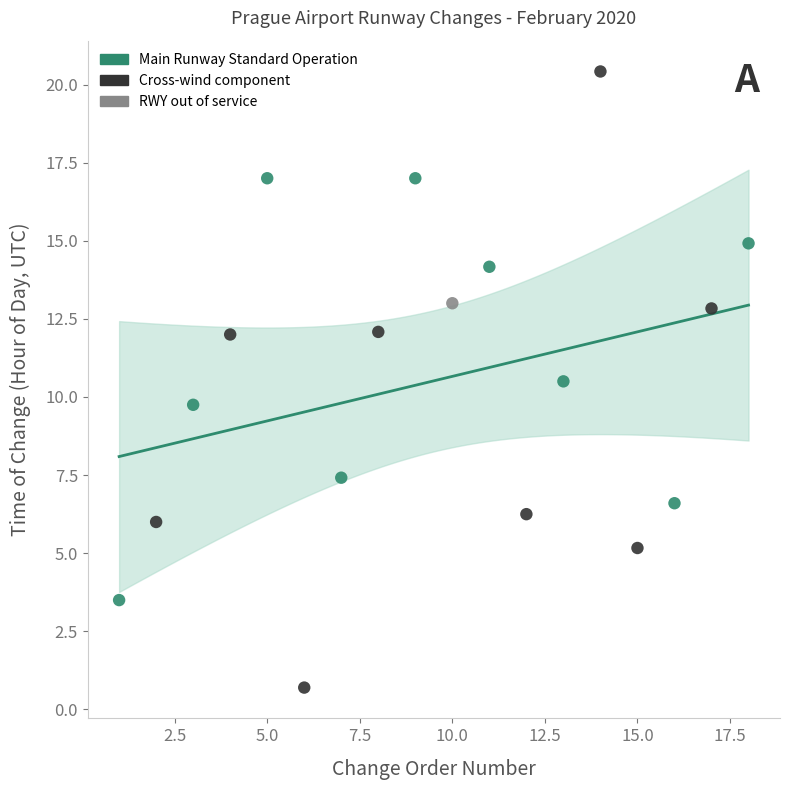

Which series contains the lowest Y value?

Cross-wind component